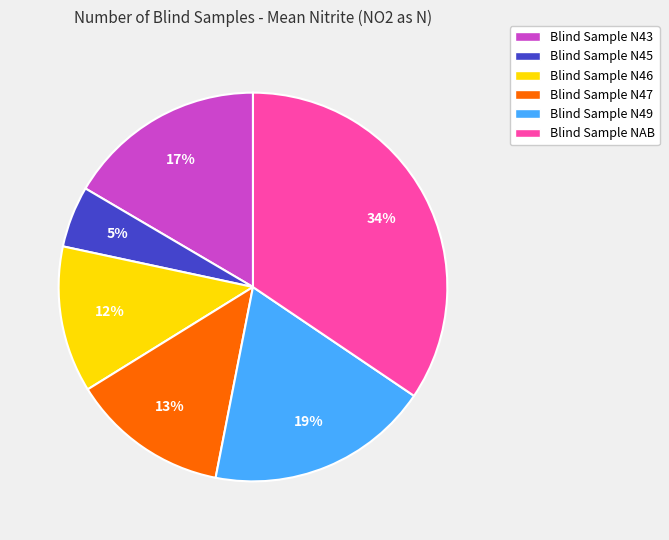

Is there any slice that represents more than half of the pie?

No